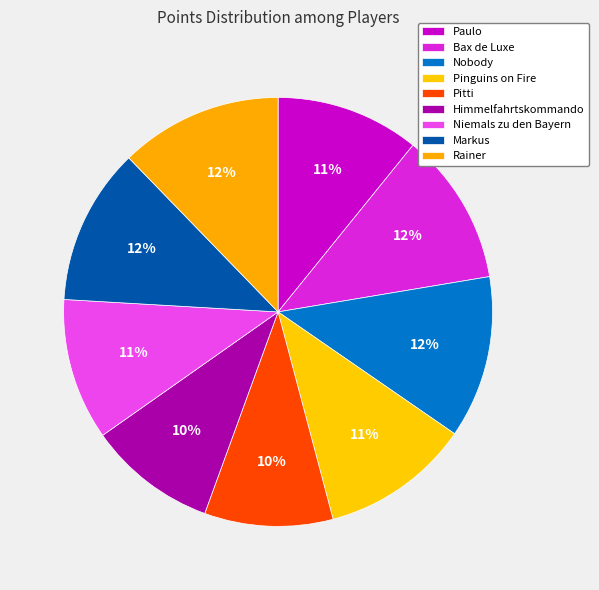

What percentage do Pitti and Markus together represent?

21.5%